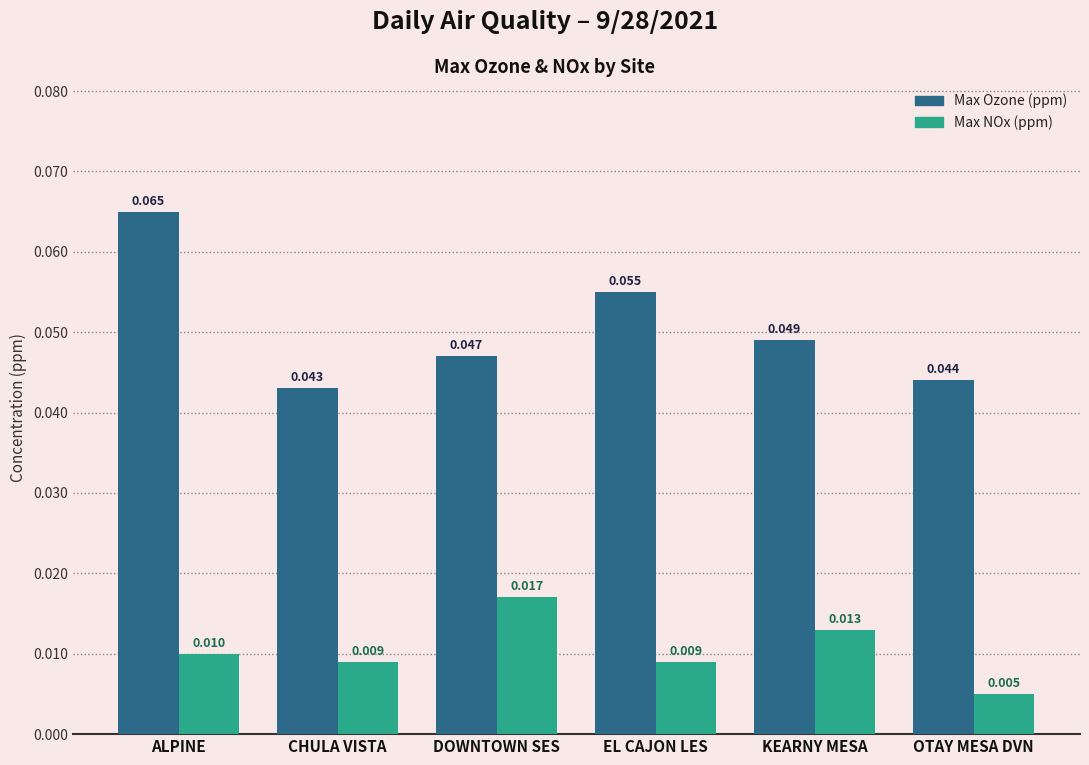

How many series are shown in this chart?

2